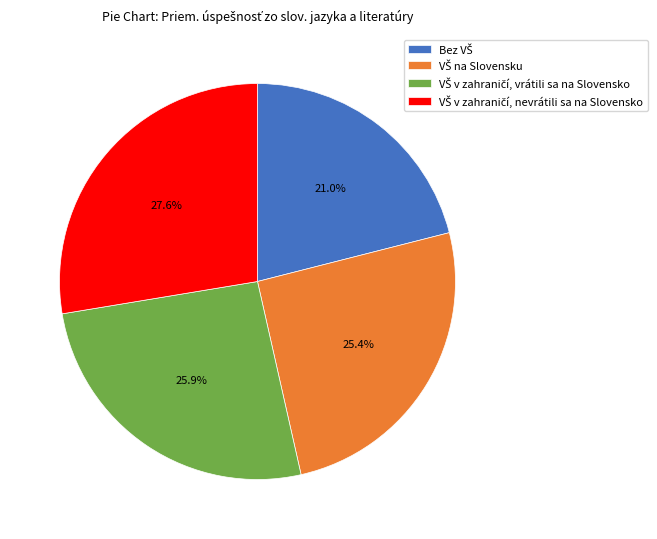

Is there any slice that represents more than half of the pie?

No